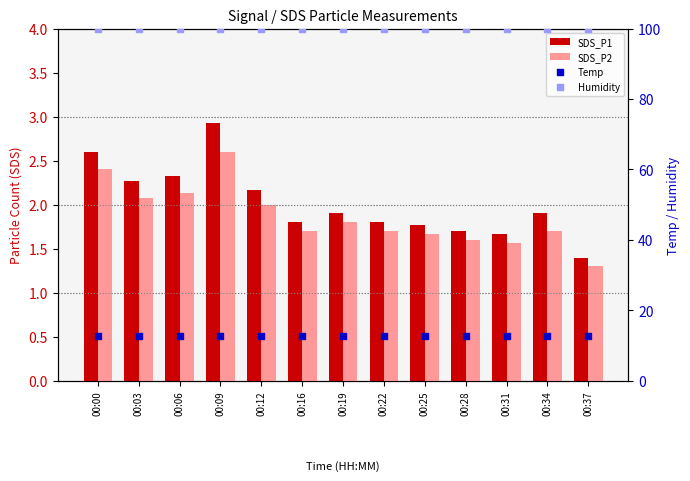

What is the total value across all series at 00:22?

116.2